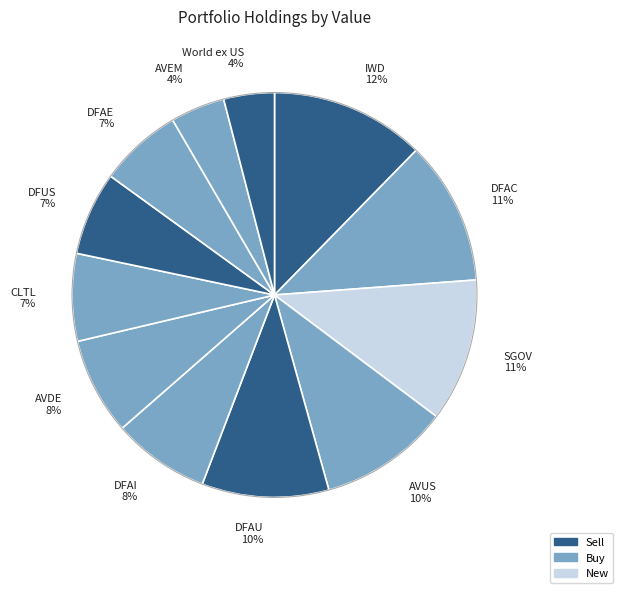

The SGOV 11% slice represents 11% of the pie. True or false?

True